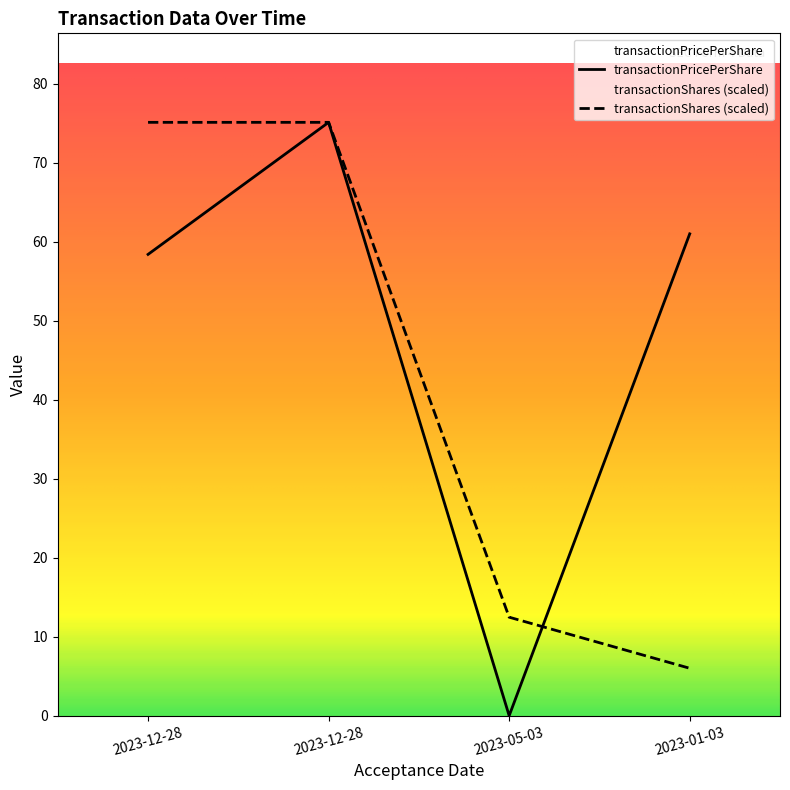

What is the difference between the maximum and second lowest values in the transactionPricePerShare series?

16.7